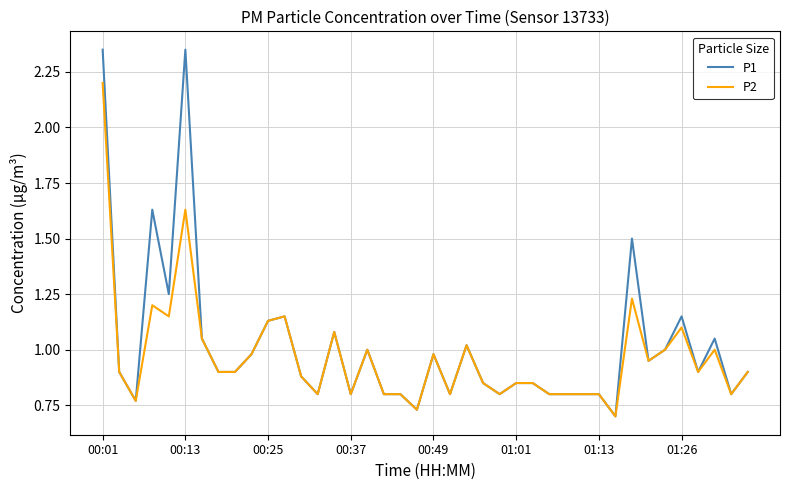

What are all the series names shown in the legend?

P1, P2